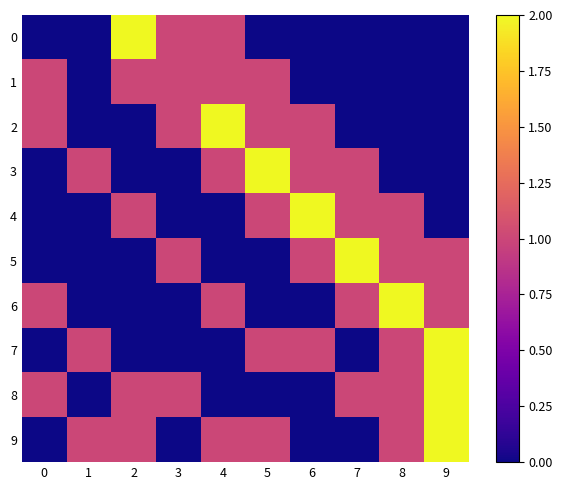

Which has a higher value, 9 or 4?

4